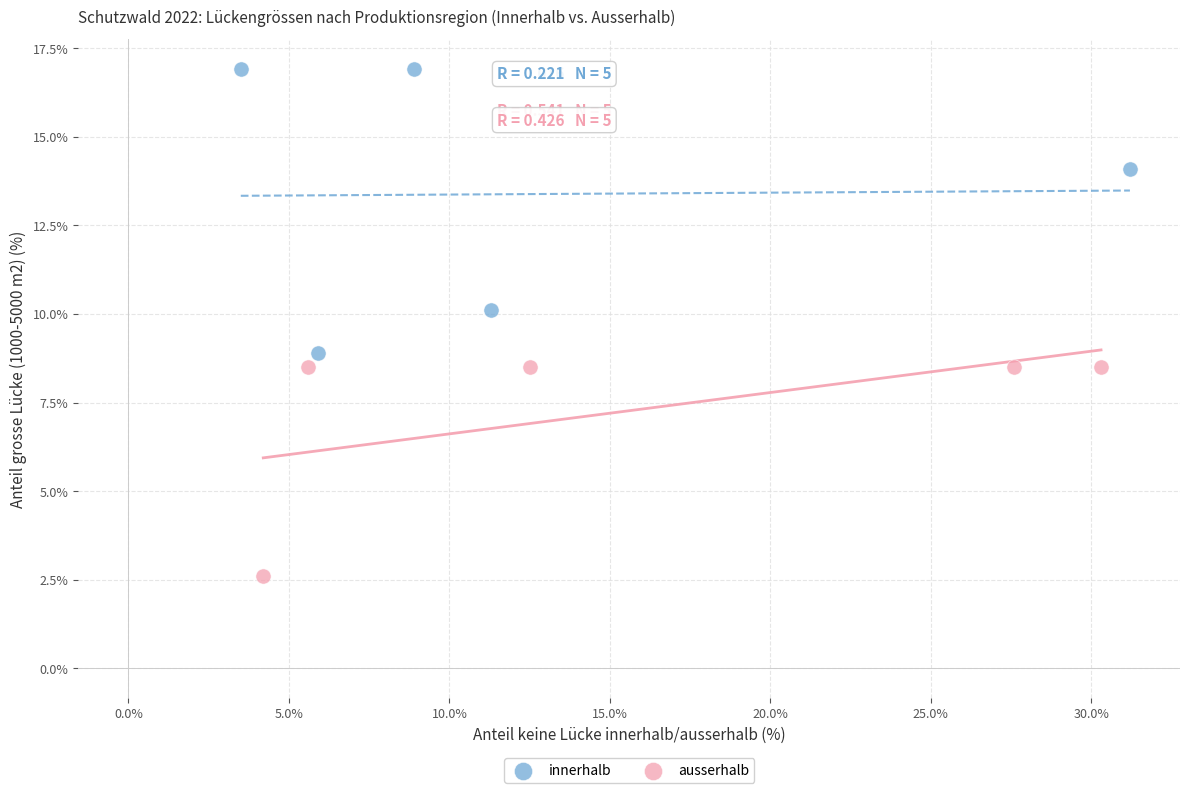

Which series contains the lowest Y value?

ausserhalb